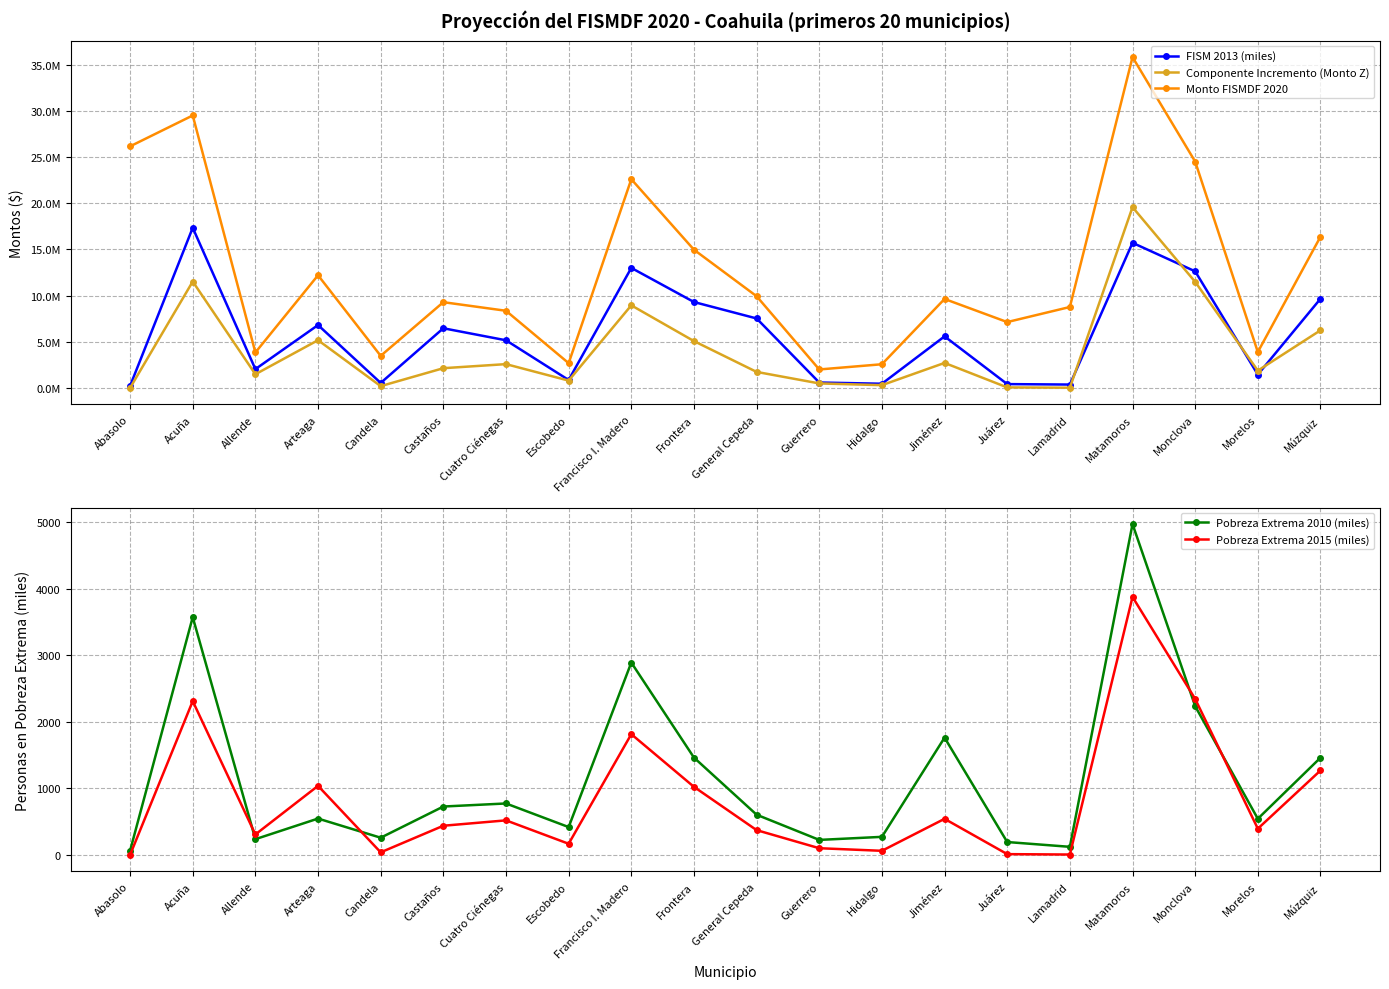

The value of FISM 2013 (miles) at Lamadrid is 370538.6. True or false?

True